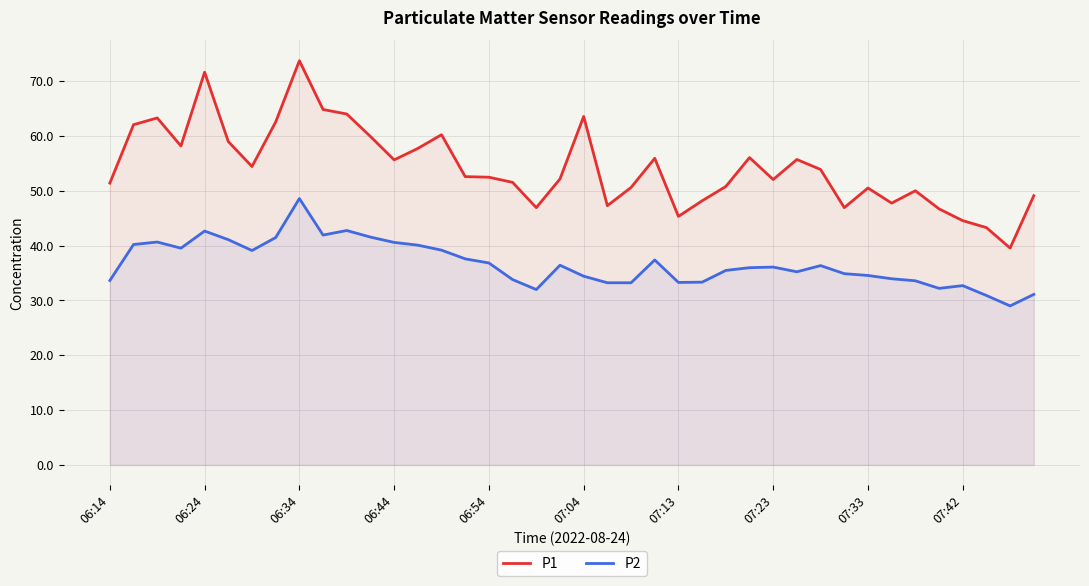

In P1, how many points are higher than both neighbors (excluding endpoints)?

10